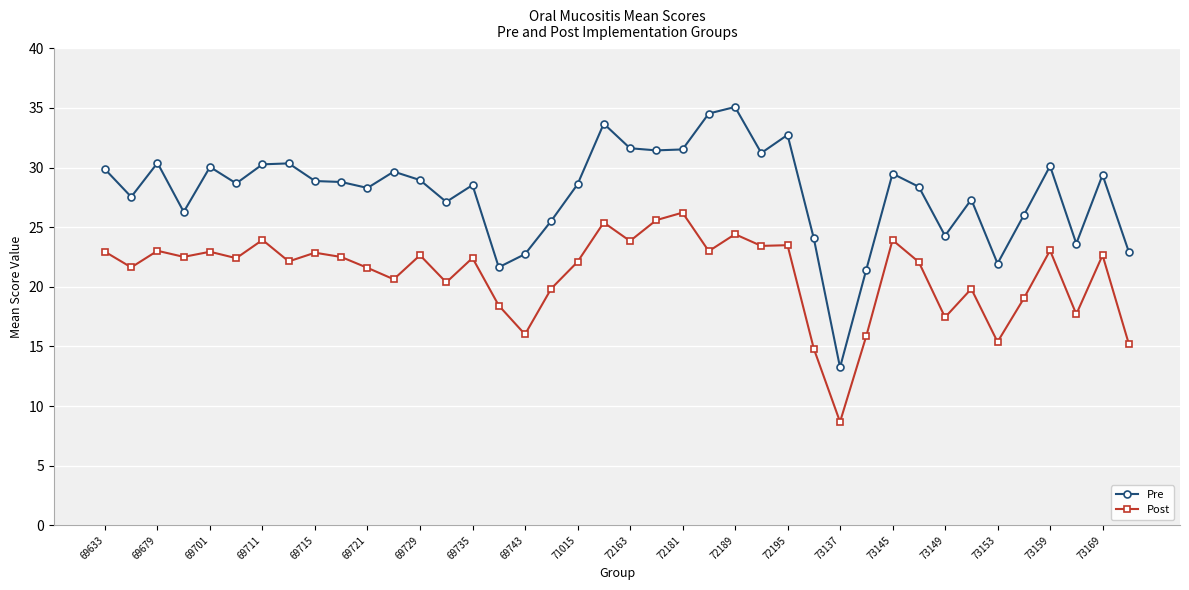

What is the smallest value displayed?

8.7